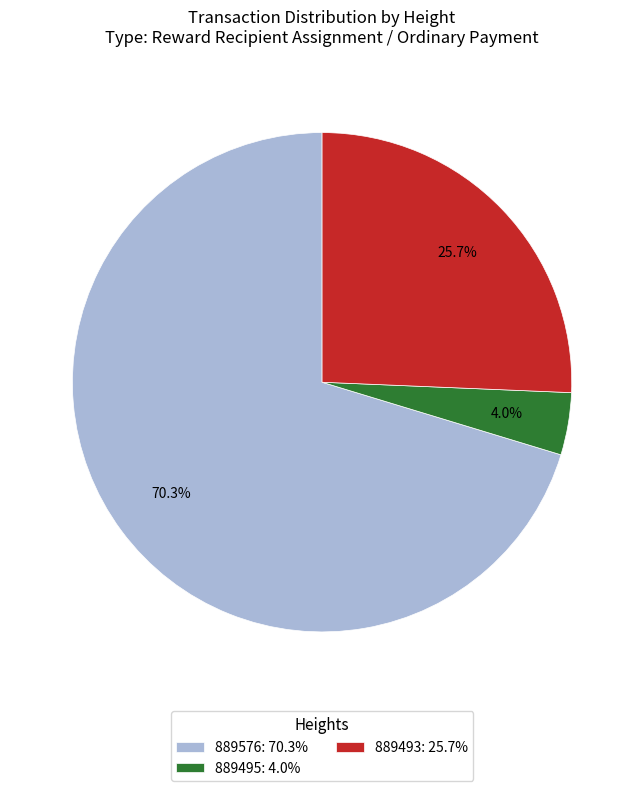

What is the smallest slice in the pie chart?

889495